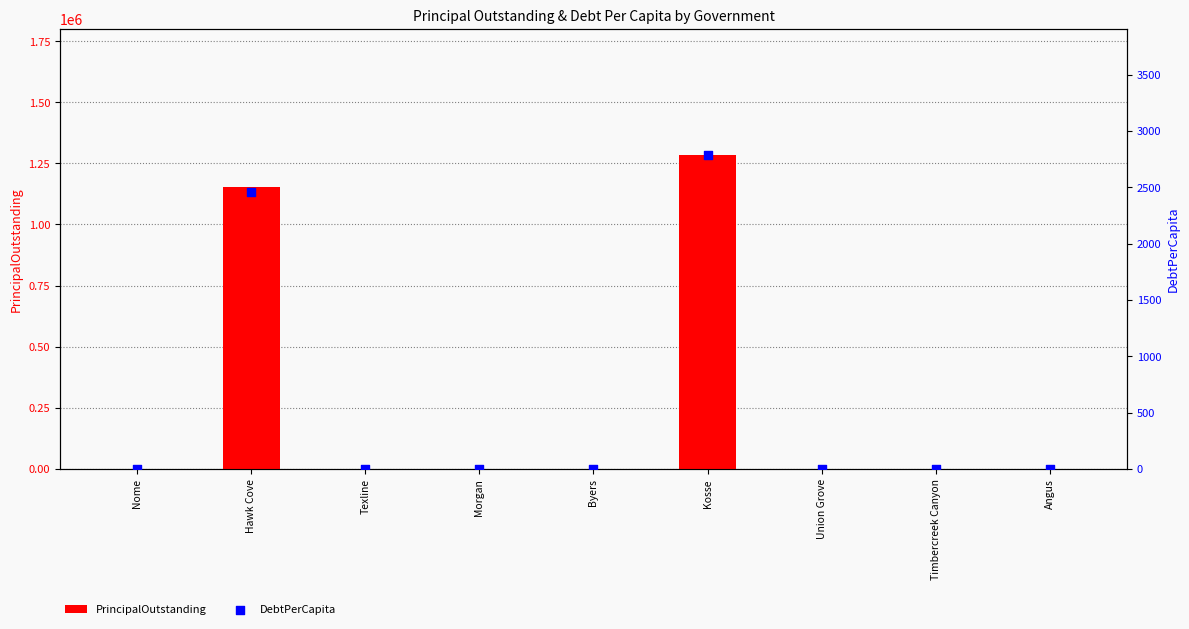

Which series contains the highest Y value?

PrincipalOutstanding